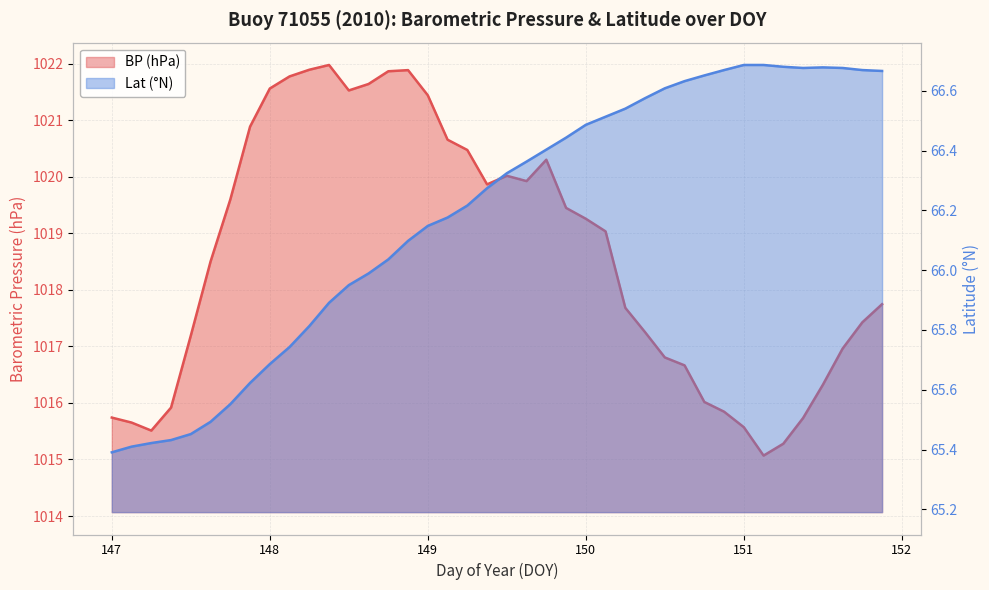

Reading left to right, what are all the values shown in this chart?

BP: 1015.7	1015.7	1015.5	1015.9	1017.2	1018.5	1019.6	1020.9	1021.6	1021.8	1021.9	1022.0	1021.5	1021.6	1021.9	1021.9	1021.4	1020.7	1020.5	1019.9	1020.0	1019.9	1020.3	1019.4	1019.3	1019.0	1017.7	1017.3	1016.8	1016.7	1016.0	1015.8	1015.6	1015.1	1015.3	1015.7	1016.3	1017.0	1017.4	1017.7
Lat: 65.4	65.4	65.4	65.4	65.5	65.5	65.6	65.6	65.7	65.7	65.8	65.9	66.0	66.0	66.0	66.1	66.1	66.2	66.2	66.3	66.3	66.4	66.4	66.4	66.5	66.5	66.5	66.6	66.6	66.6	66.7	66.7	66.7	66.7	66.7	66.7	66.7	66.7	66.7	66.7